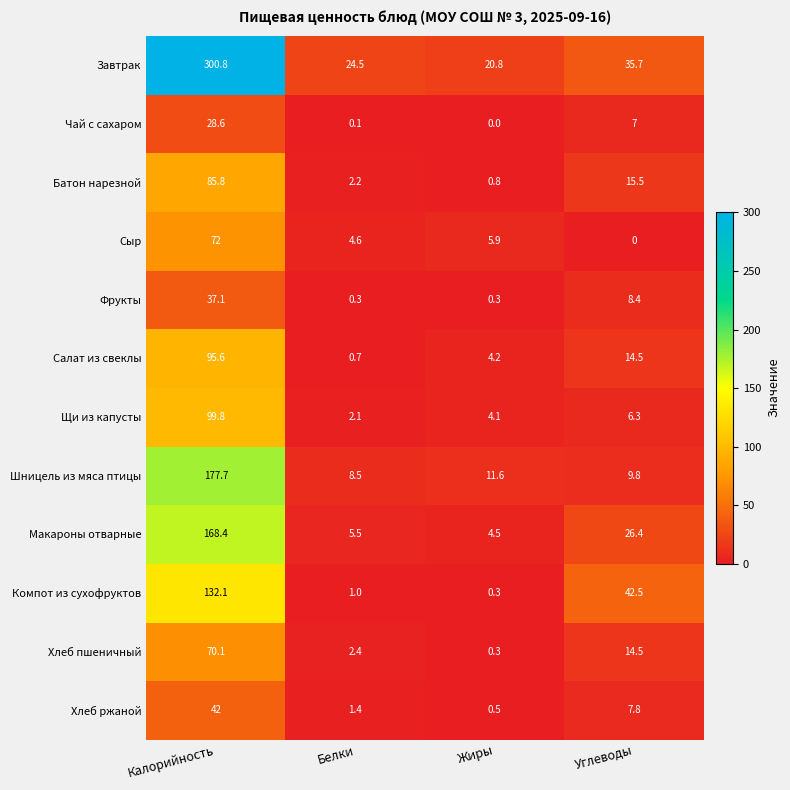

At which category is the sum across all series the highest?

Калорийность